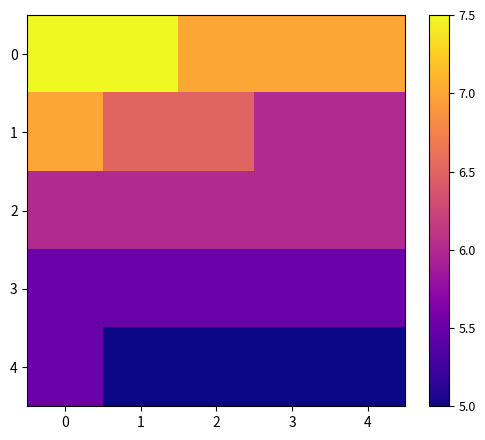

Reading right to left, list all the values displayed in this chart.

0: 4=7.0	3=7.0	2=7.0	1=7.5	0=7.5
1: 4=6.0	3=6.0	2=6.5	1=6.5	0=7.0
2: 4=6.0	3=6.0	2=6.0	1=6.0	0=6.0
3: 4=5.5	3=5.5	2=5.5	1=5.5	0=5.5
4: 4=5.0	3=5.0	2=5.0	1=5.0	0=5.5